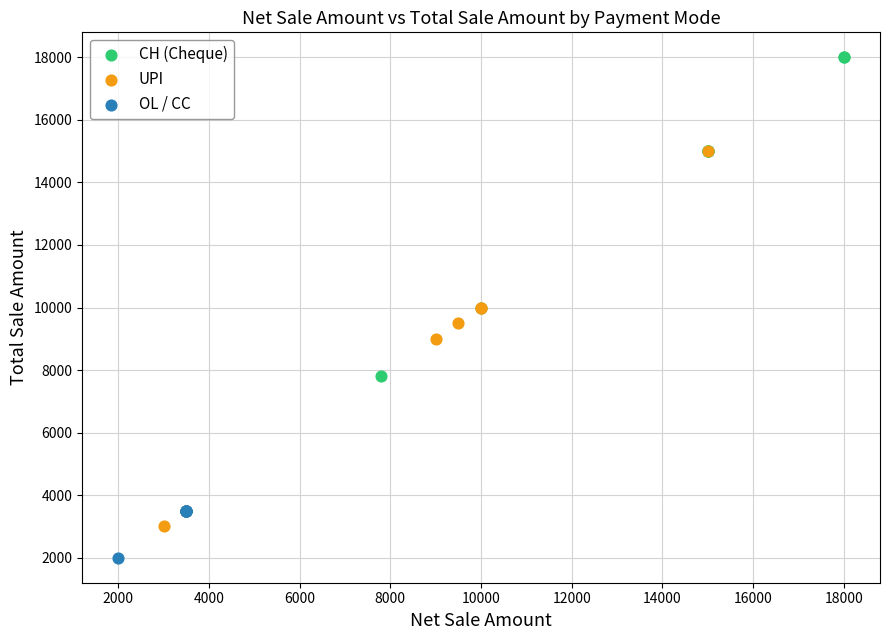

Which series contains the lowest Y value?

OL / CC